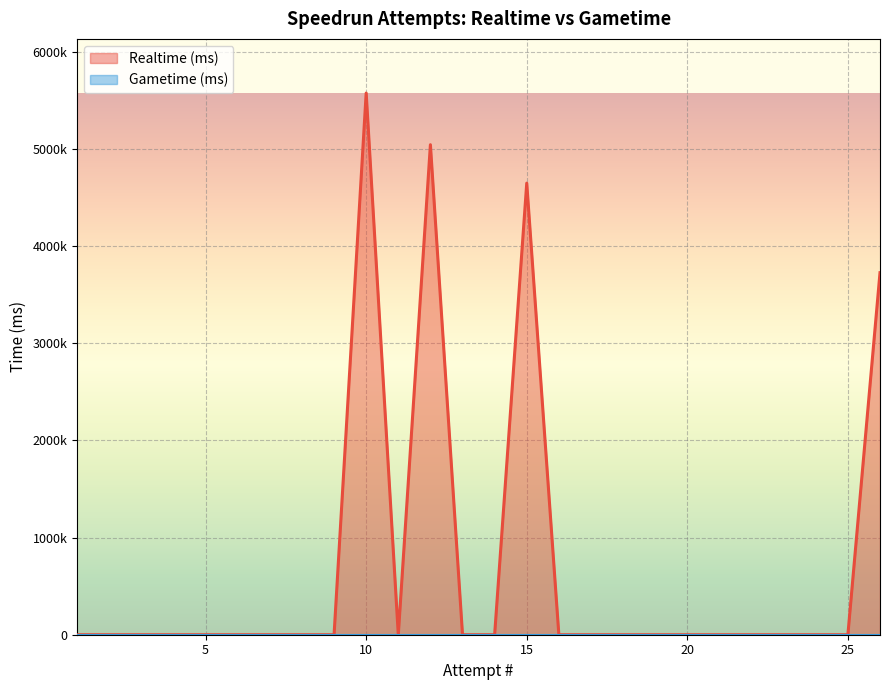

What is the sum of the values at 12 and 23?

5043724